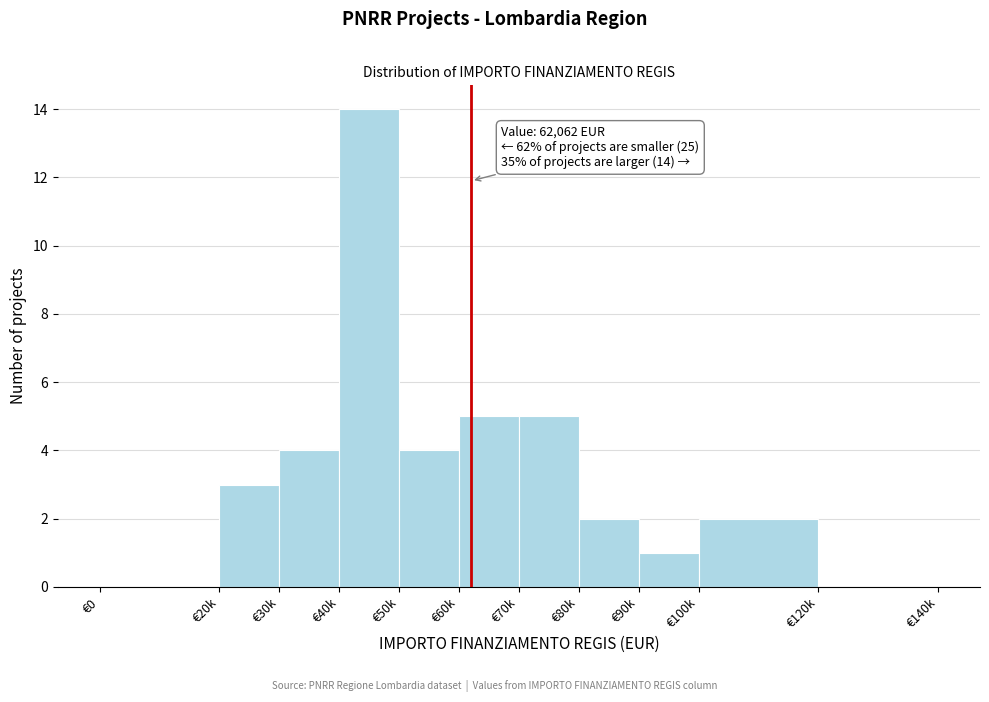

Reading left to right, extract all data points from this chart.

€0=0	€20k=3	€30k=4	€40k=14	€50k=4	€60k=5	€70k=5	€80k=2	€90k=1	€100k=2	€120k=0